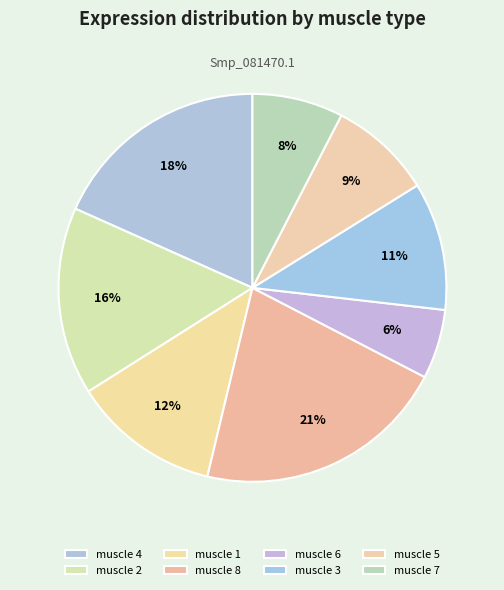

Between muscle 7 and muscle 6, which is larger?

muscle 7